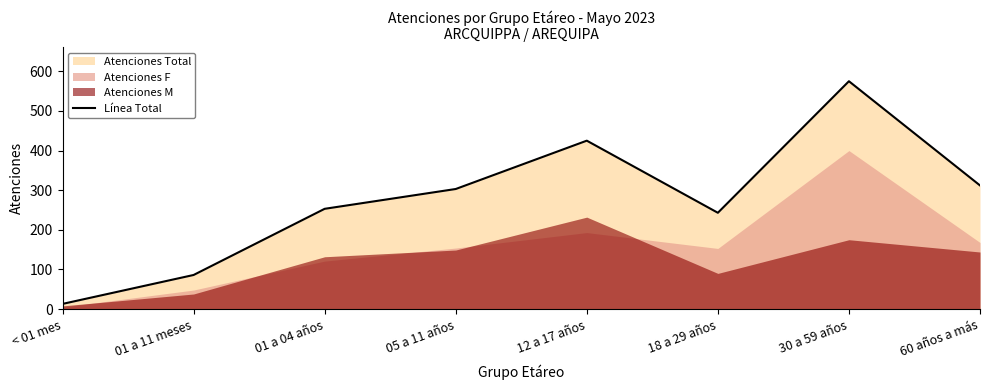

Count the number of values greater than 303.

3